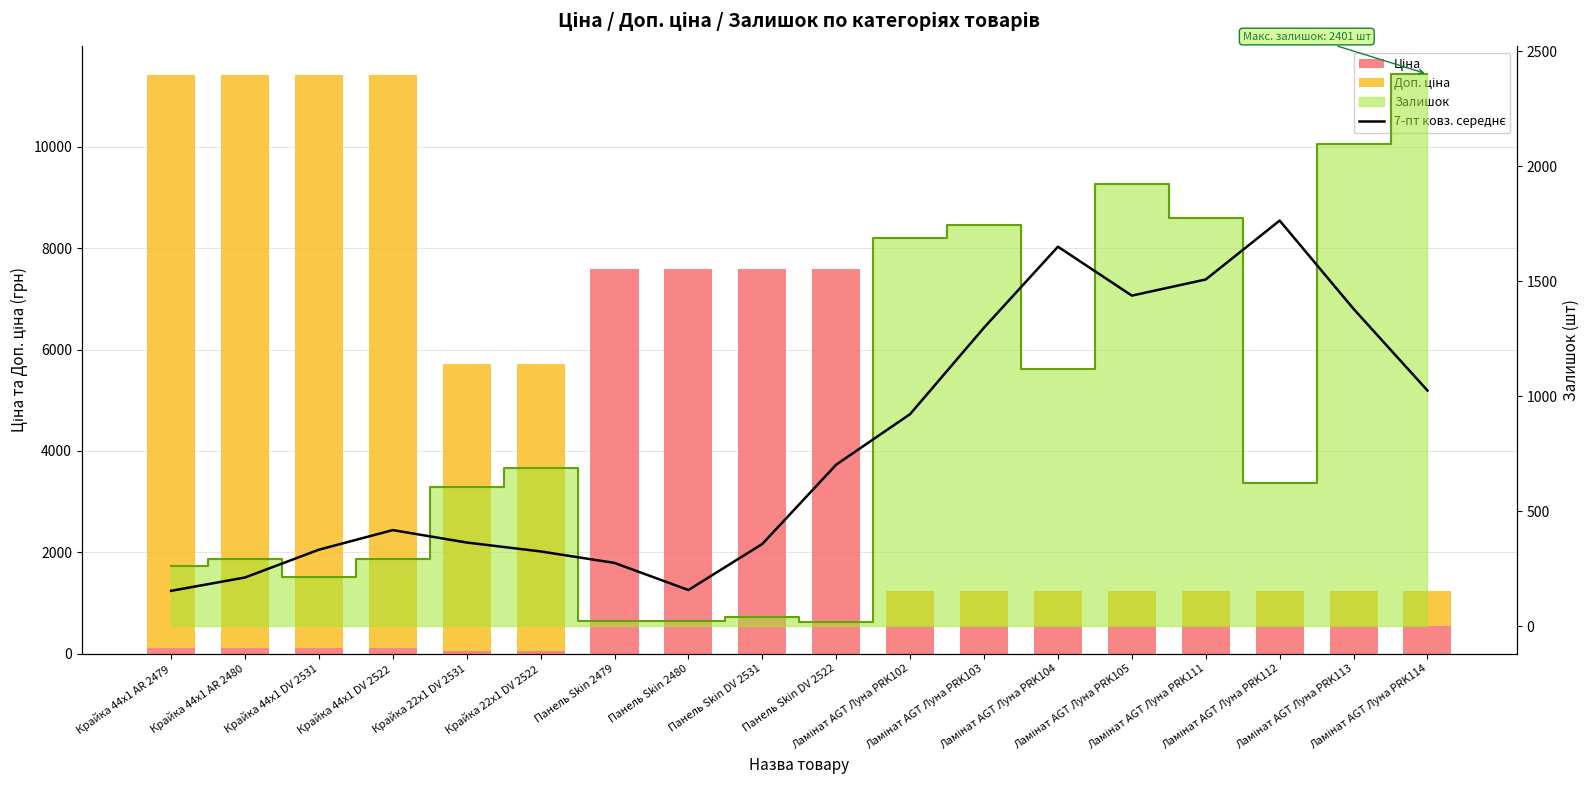

What is the difference between the Ціна values at Ламінат AGT Луна PRK102 and Панель Skin 2479?

7057.5